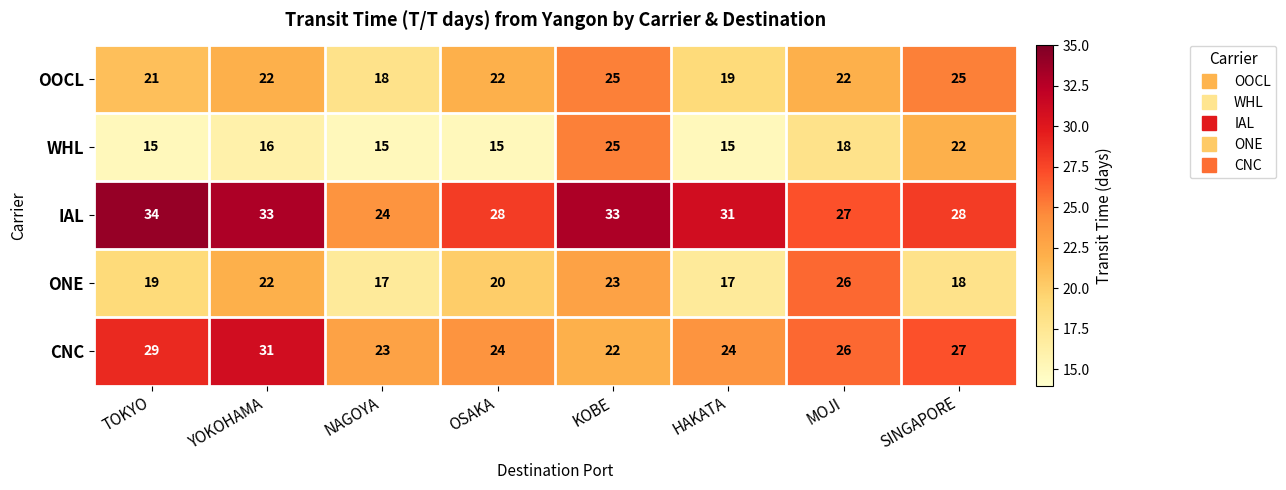

What is the minimum value shown in the chart?

15